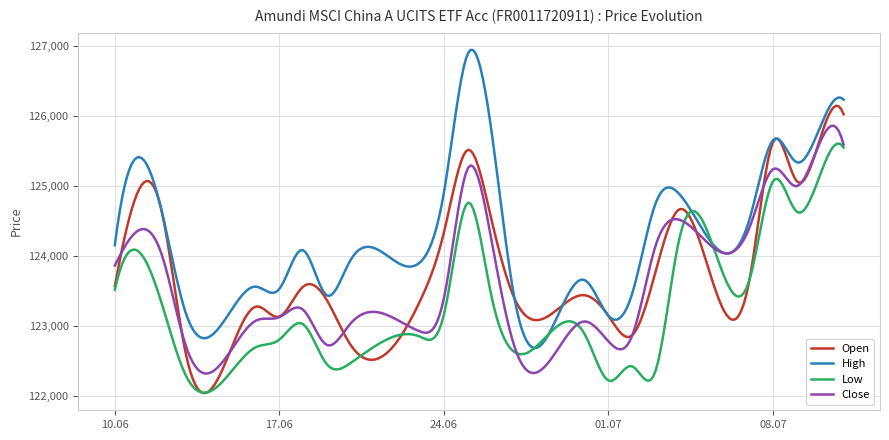

What is the highest value of the Close series?

125859.7